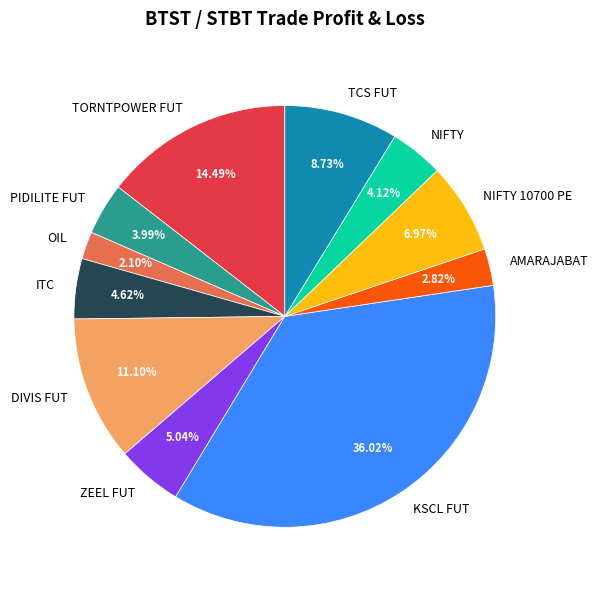

Does OIL represent more than half of the total?

No